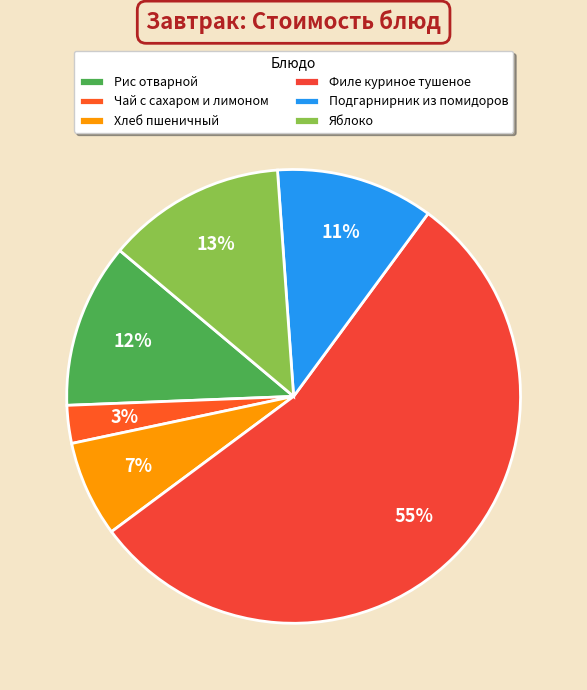

What is the change in value from Рис отварной to Хлеб пшеничный?

-3.6